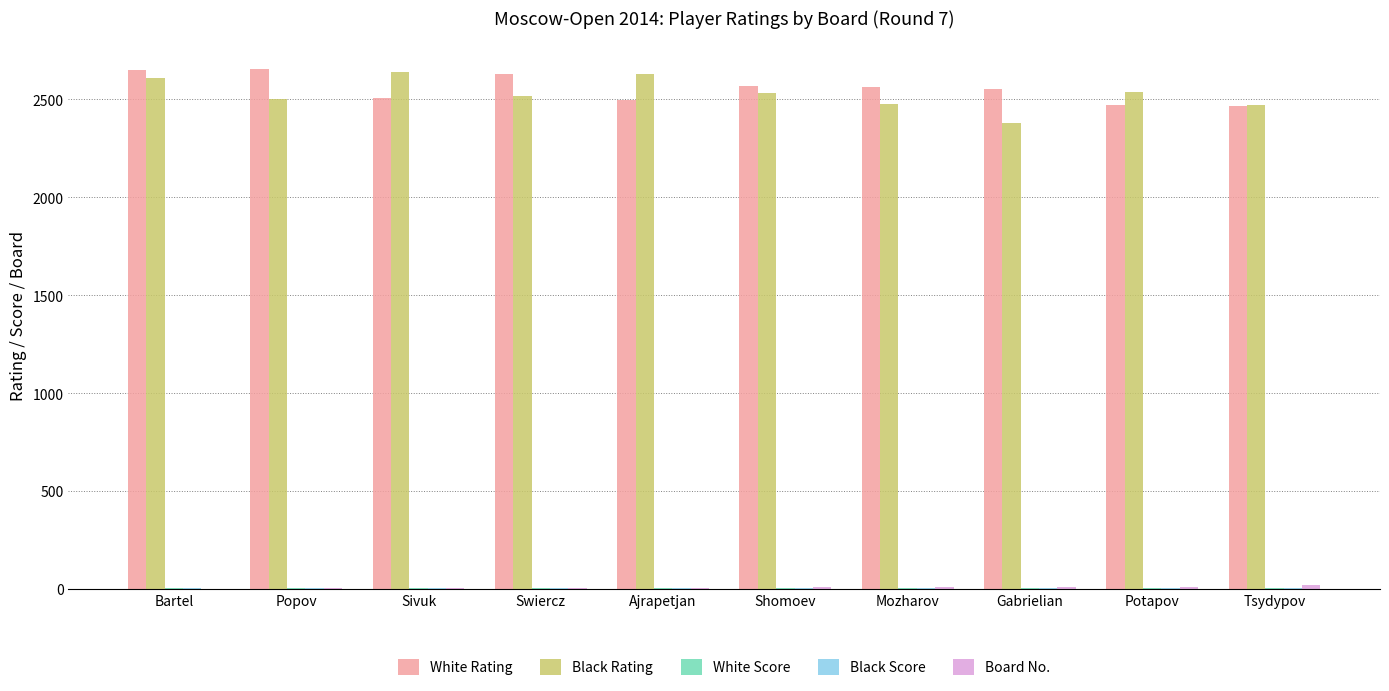

Is it true that White Rating equals 2651.0 at Bartel?

True